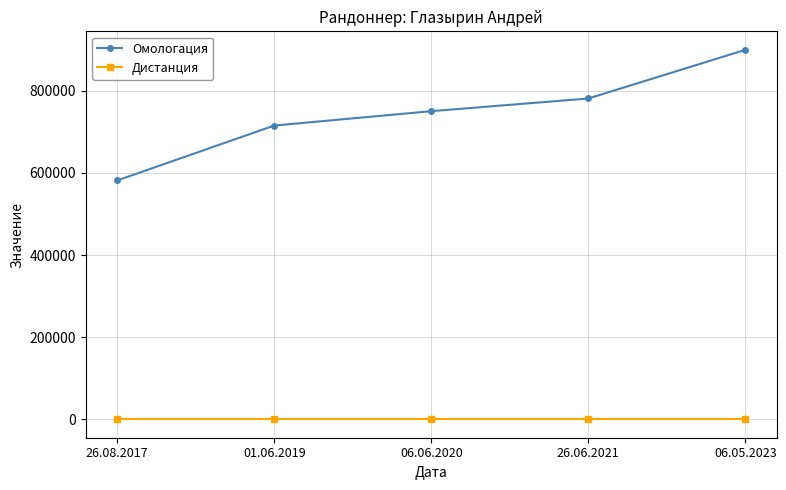

List the series in order of their peak value, lowest first.

Дистанция, Омологация